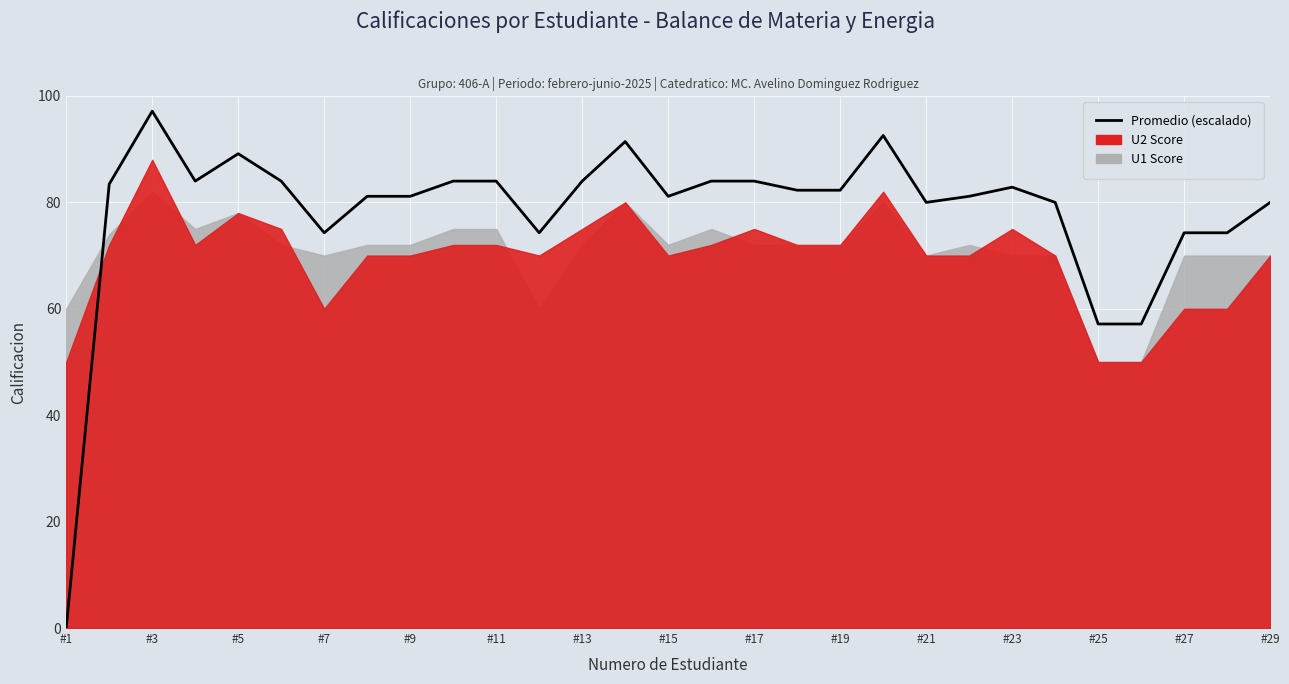

How many values are above zero?

28